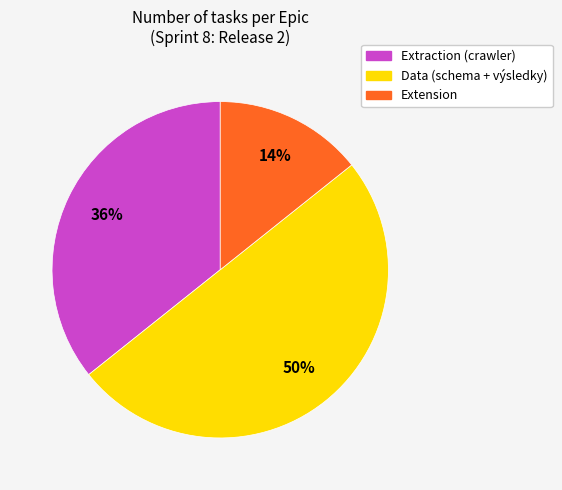

To the nearest percent, what is the difference between the largest and smallest slice percentages?

36%